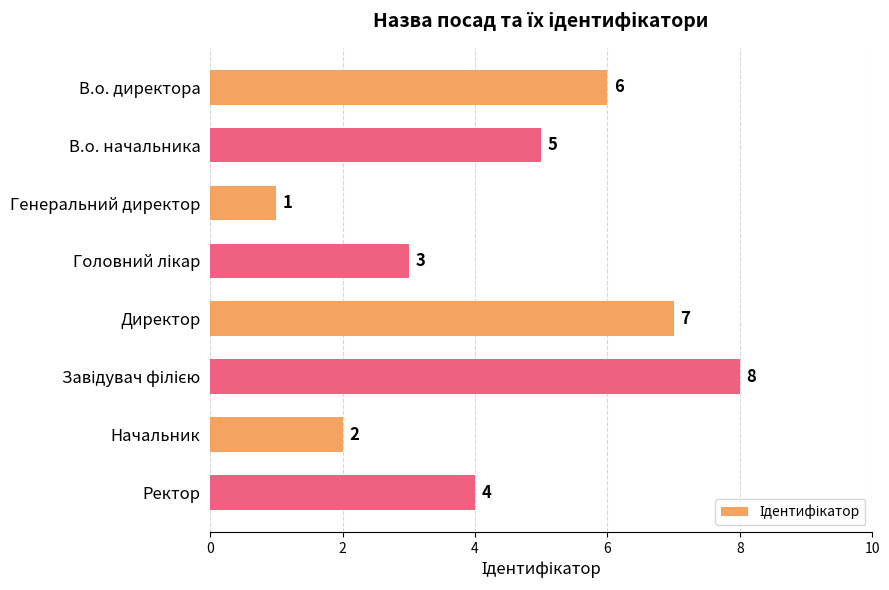

How many values are between 3 and 7?

5